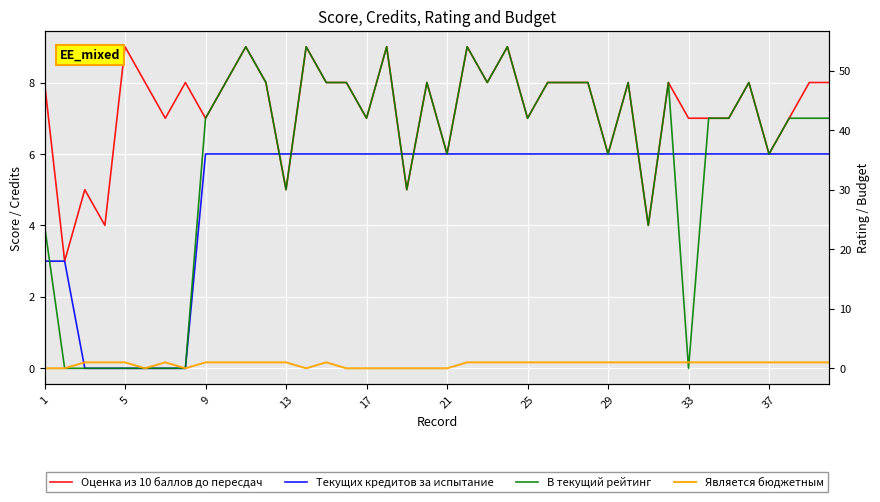

The value of Оценка из 10 баллов до пересдач at 9 is 11. True or false?

False